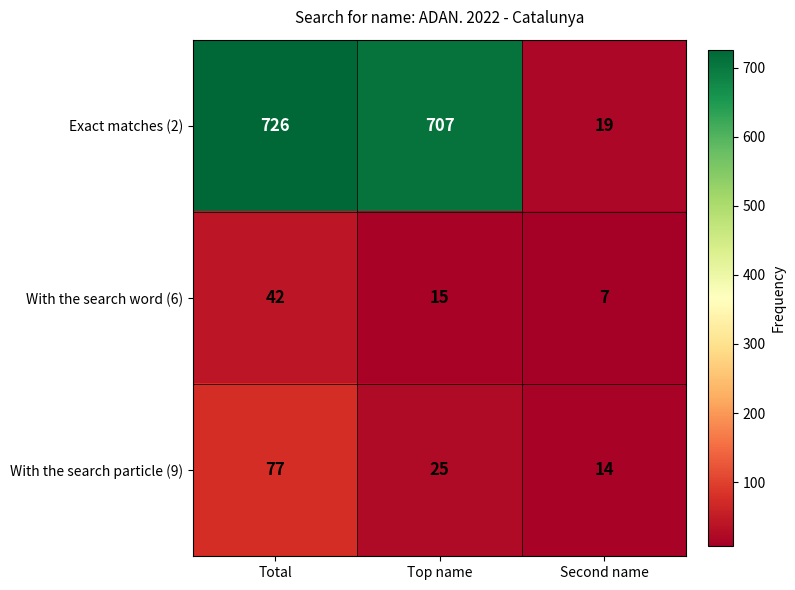

What is the maximum value shown in the chart?

726